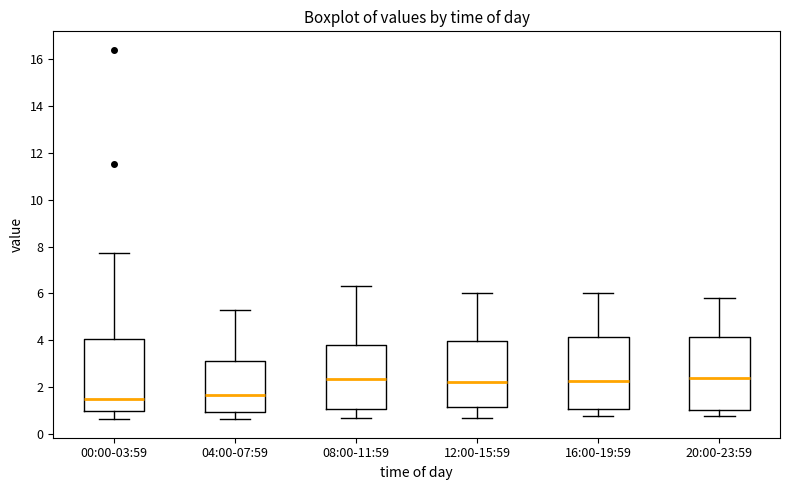

Where does the median line of the box for 20:00-23:59 sit on the y-axis? The values are not printed on the chart, so give them approximately, as read against the axis.

2.4